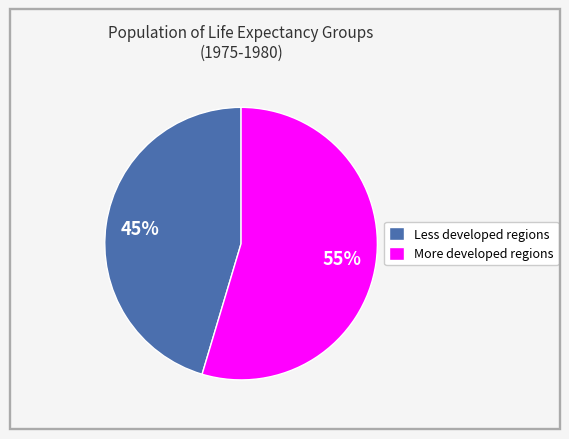

To the nearest percent, what portion does More developed regions represent?

55%